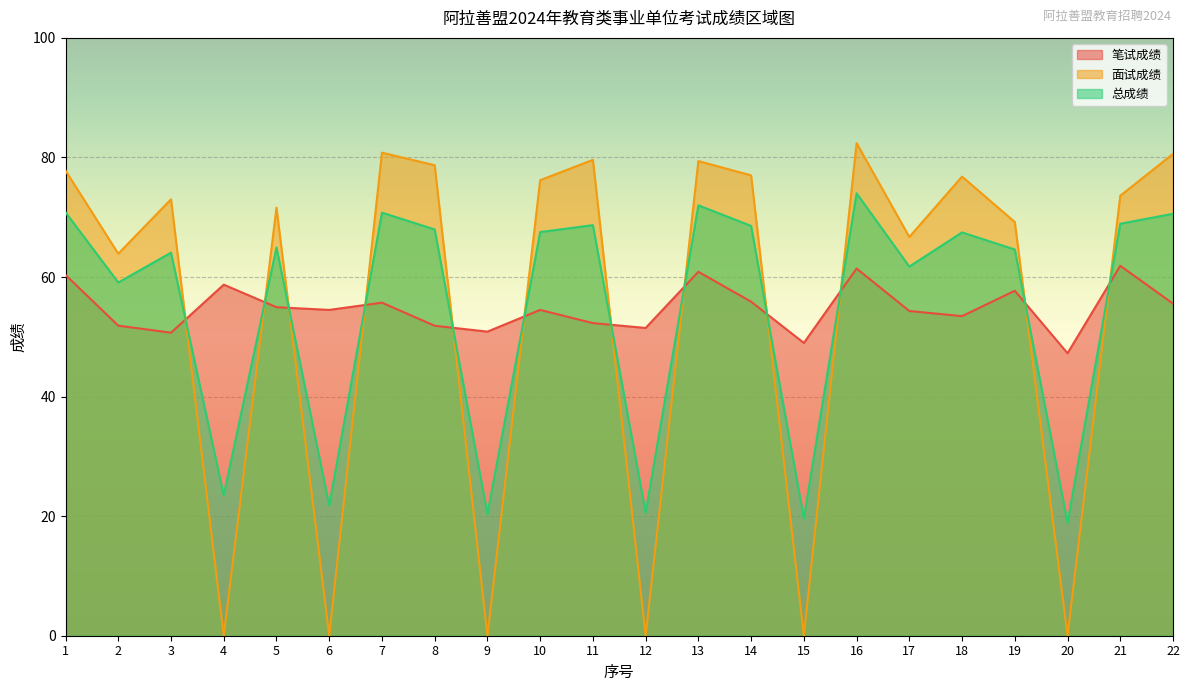

Is the value of 总成绩 at 11 greater than the value of 面试成绩 at 6?

Yes